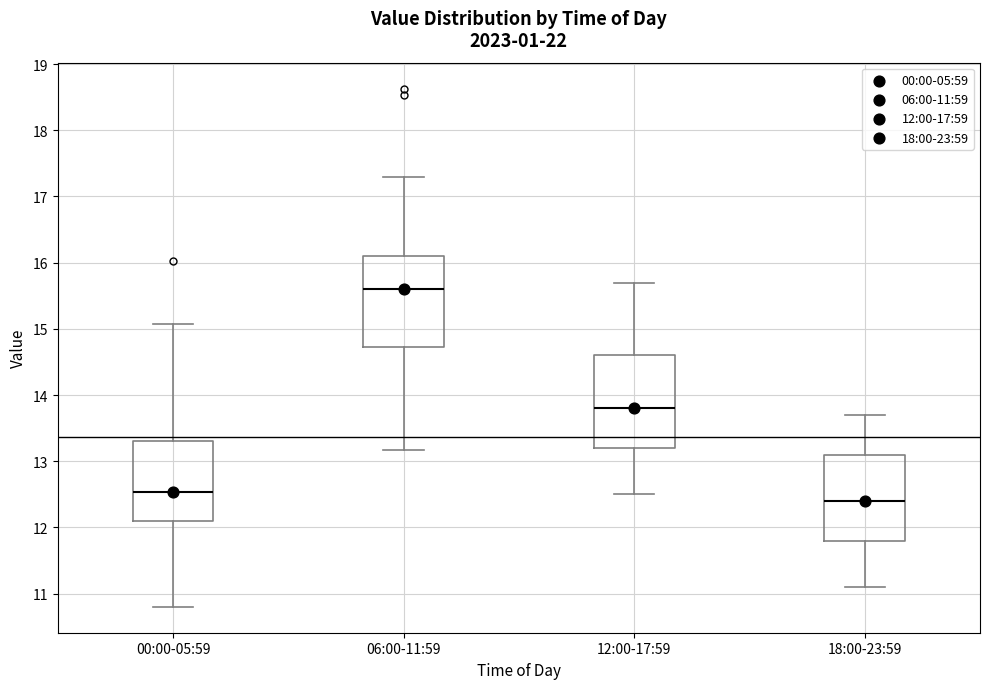

Which box has the highest median line?

06:00-11:59